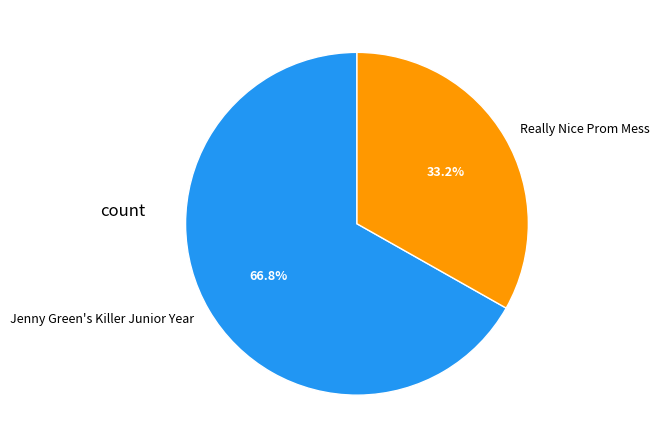

Which slice represents more than half of the pie?

Jenny Green's Killer Junior Year